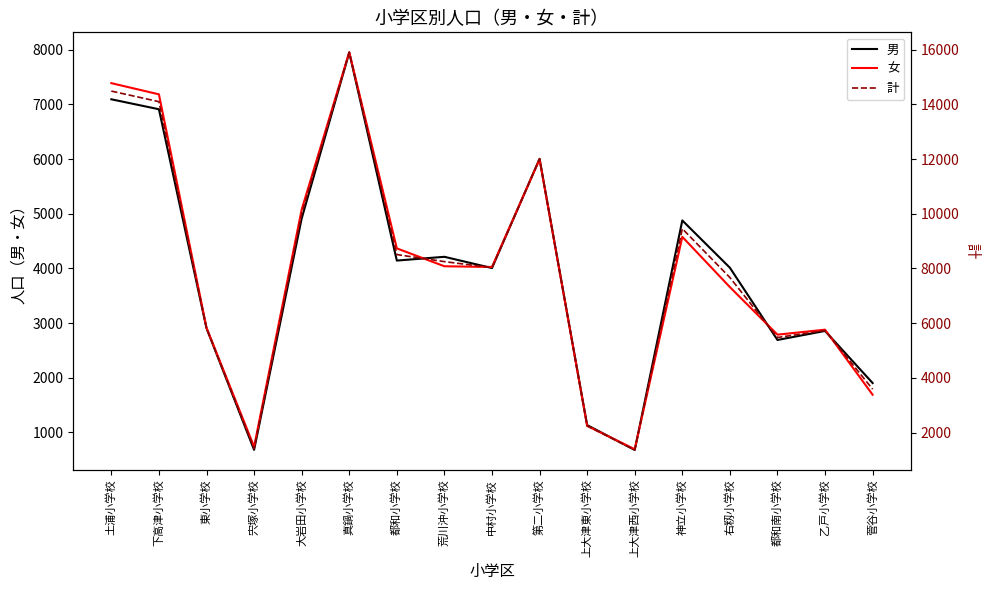

Count the number of categories in the chart.

17